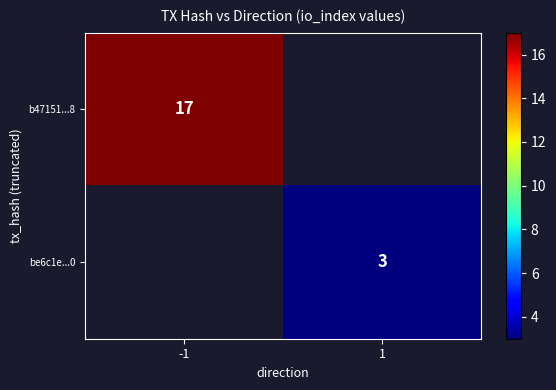

True or false: be6c1e...0 has a value of 3.0 at 1.

True